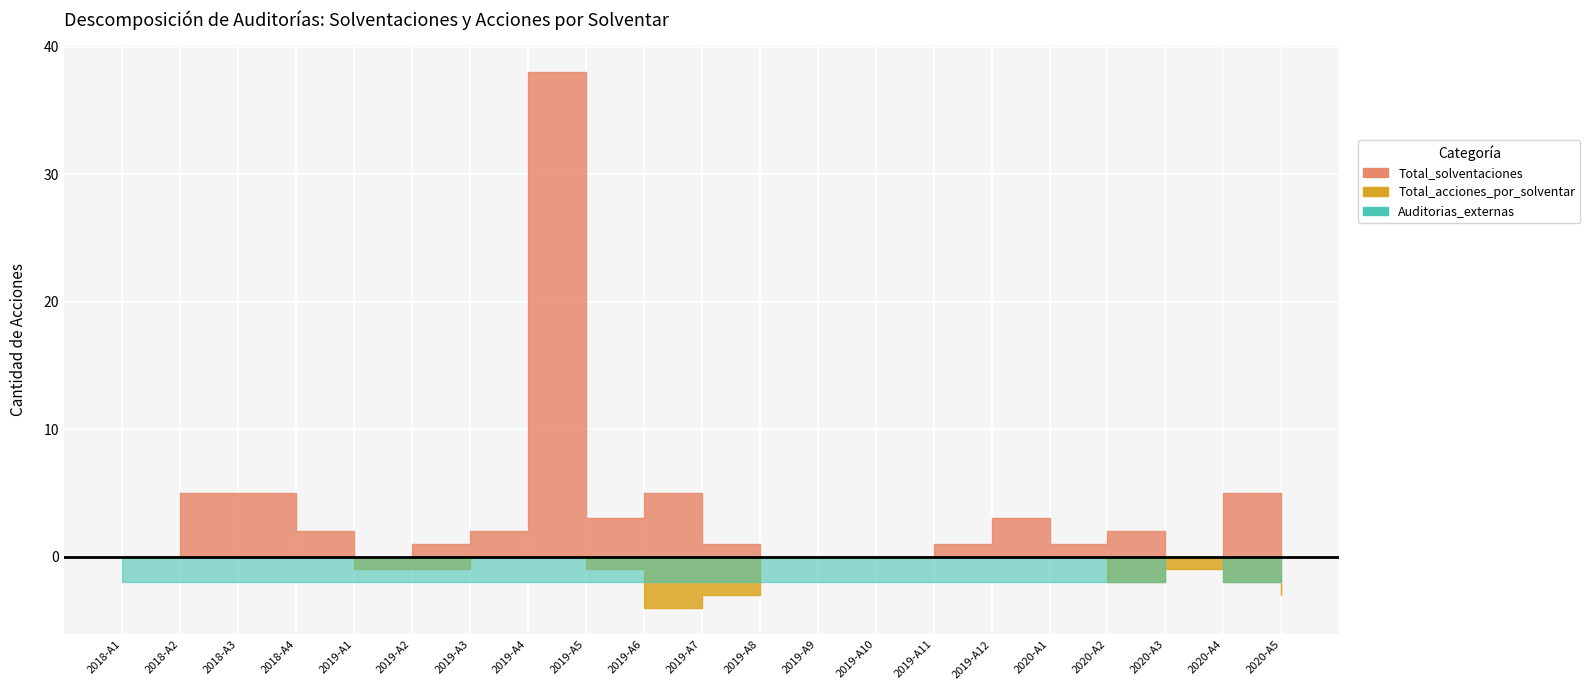

What is the difference between the highest and lowest values at 2020?

1